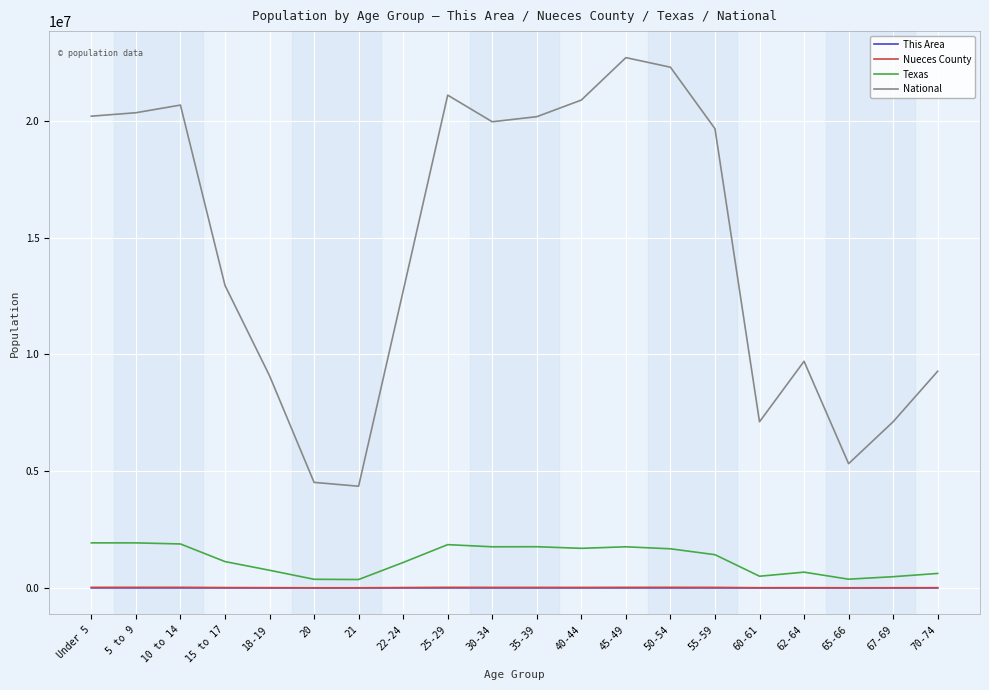

What is the spread (max minus min) of values at 50-54?

22297897